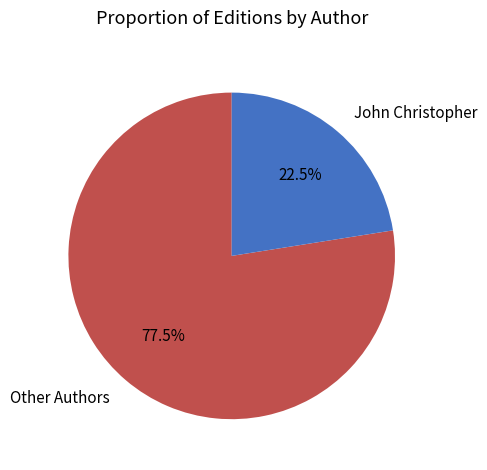

Approximately how many times larger is the value at John Christopher compared to Other Authors?

0.3